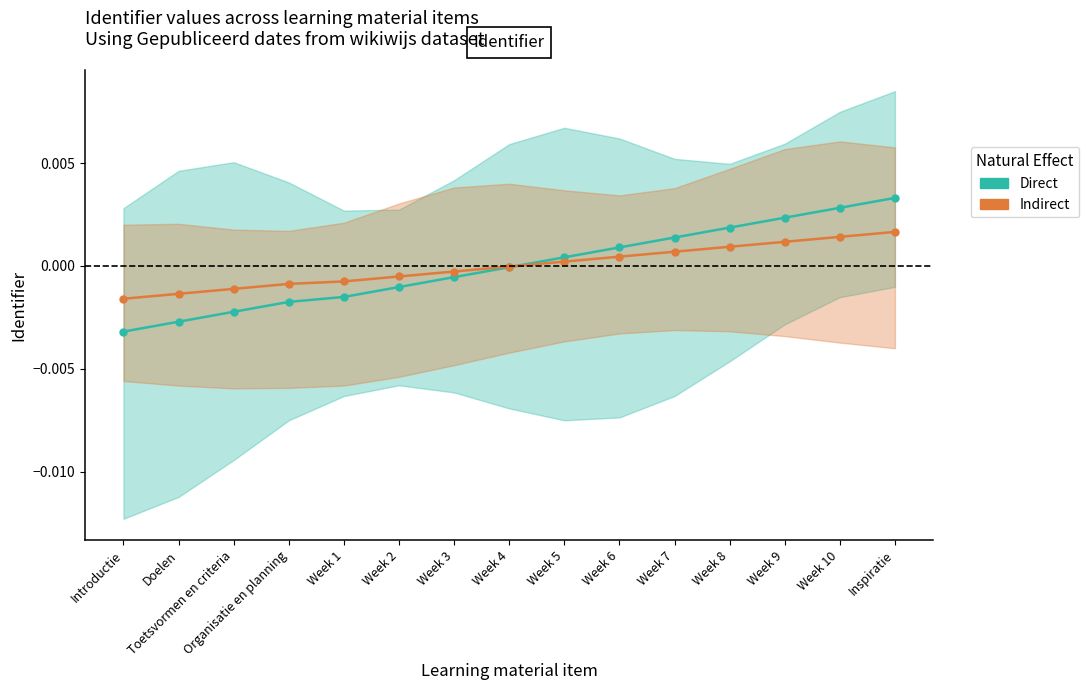

What is the label of the 10th point from the left?

Week 6